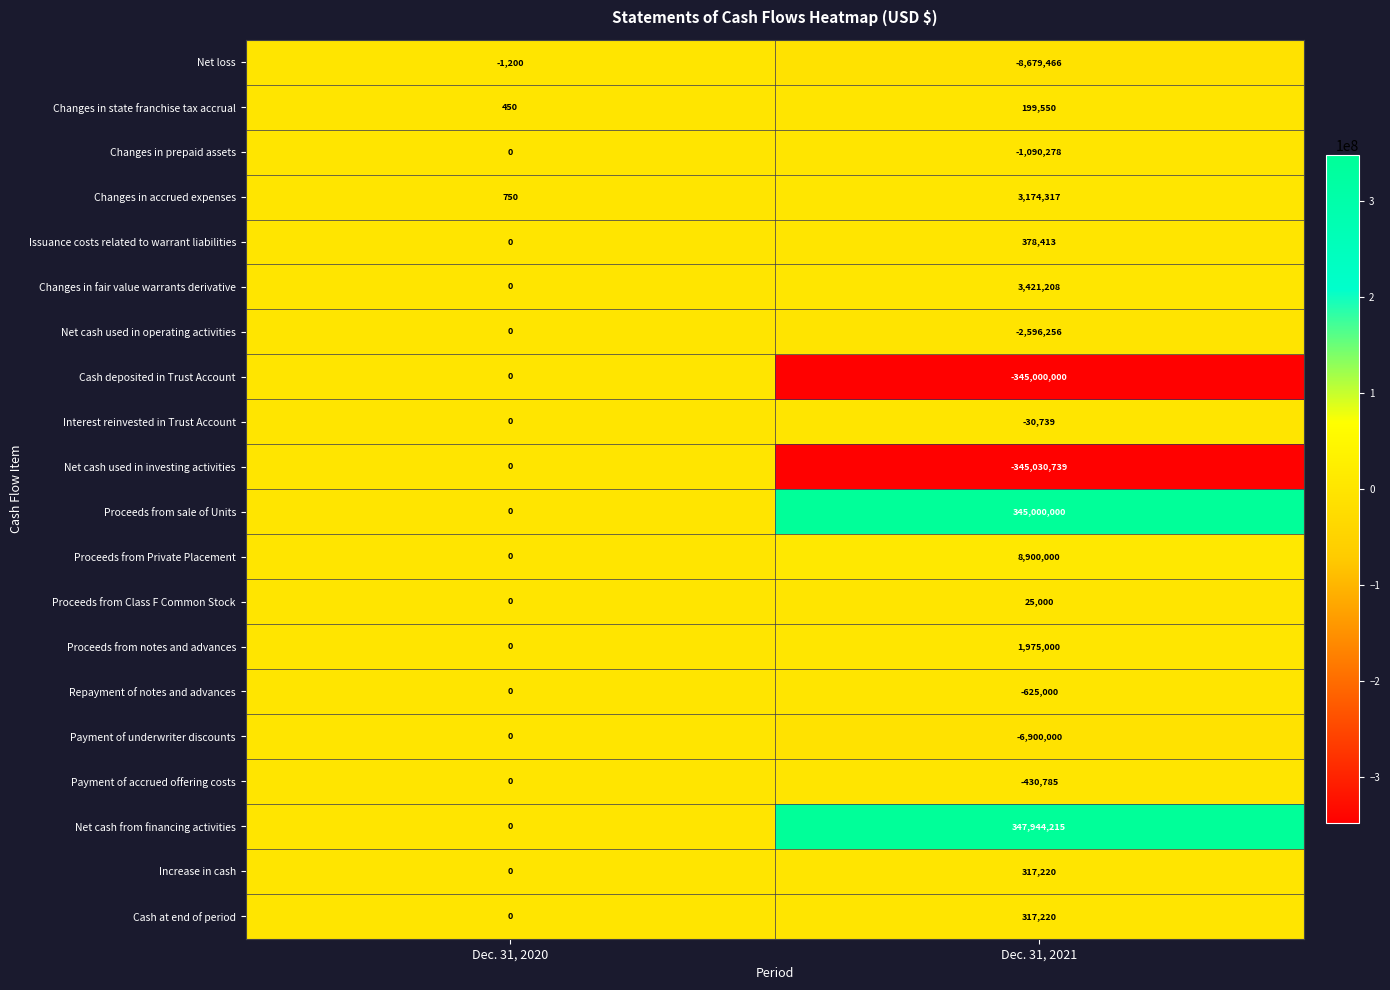

Which series has the largest total across all categories?

Net cash from financing activities